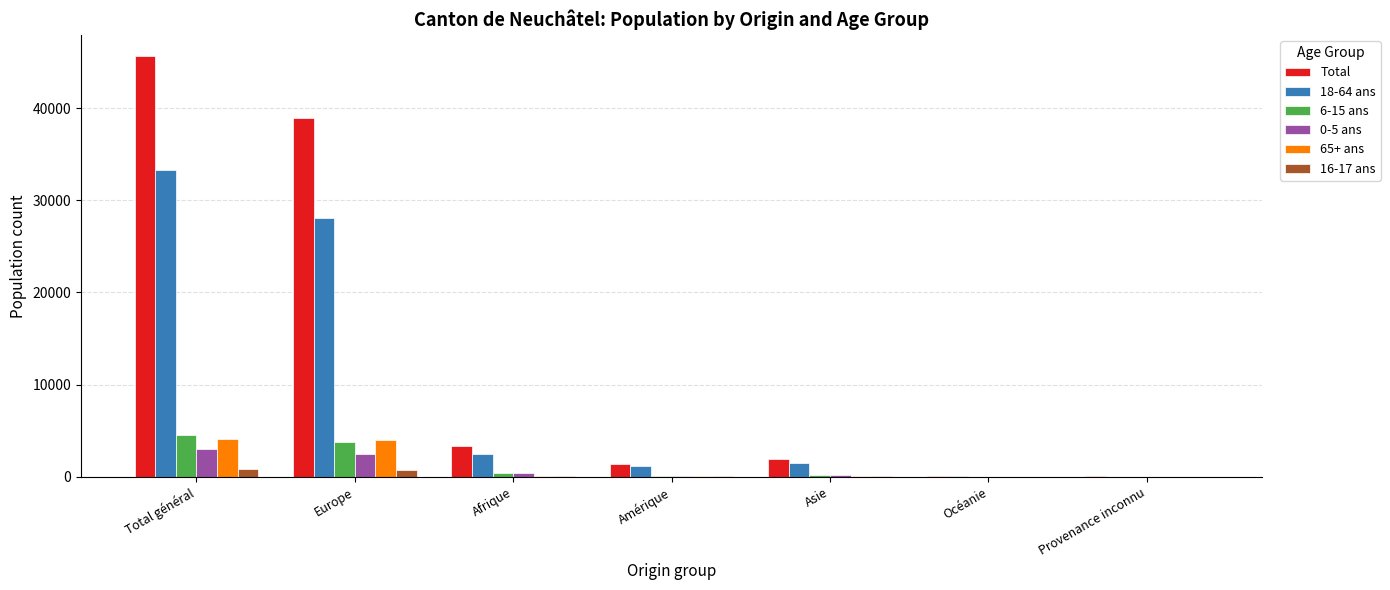

The value of 6-15 ans at Total général is 4565. True or false?

True